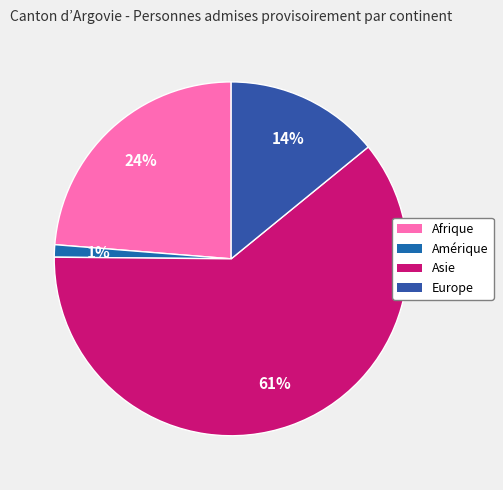

To the nearest percent, what is the average slice percentage?

25%